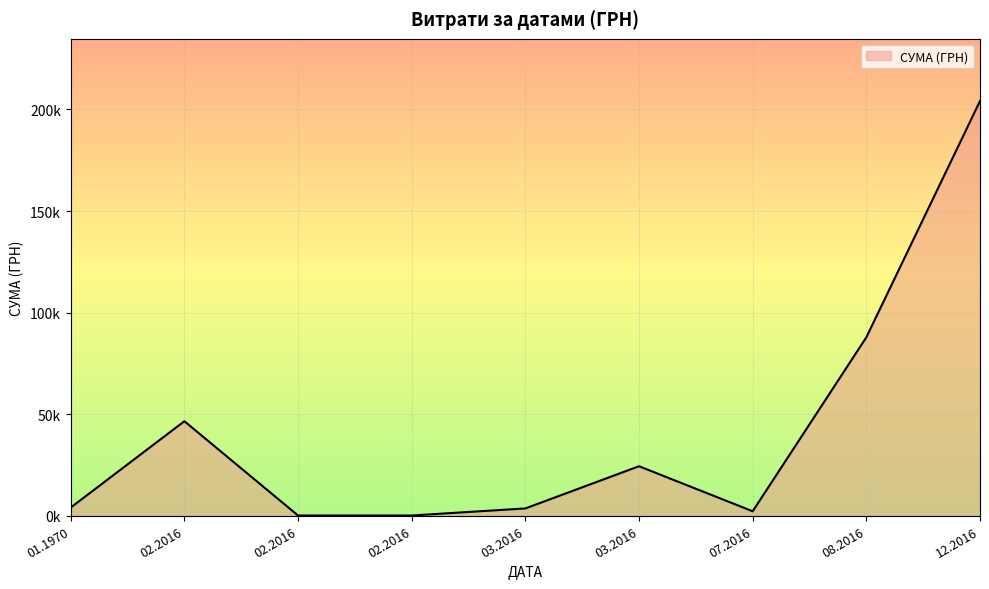

At which category does the chart reach its minimum across all series?

23.02.2016